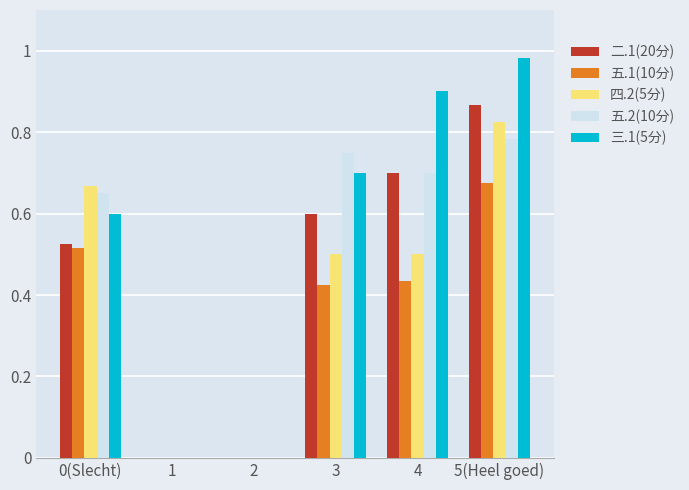

Is the value of 二.1(20分) at 0(Slecht) greater than the value of 四.2(5分) at 4?

Yes